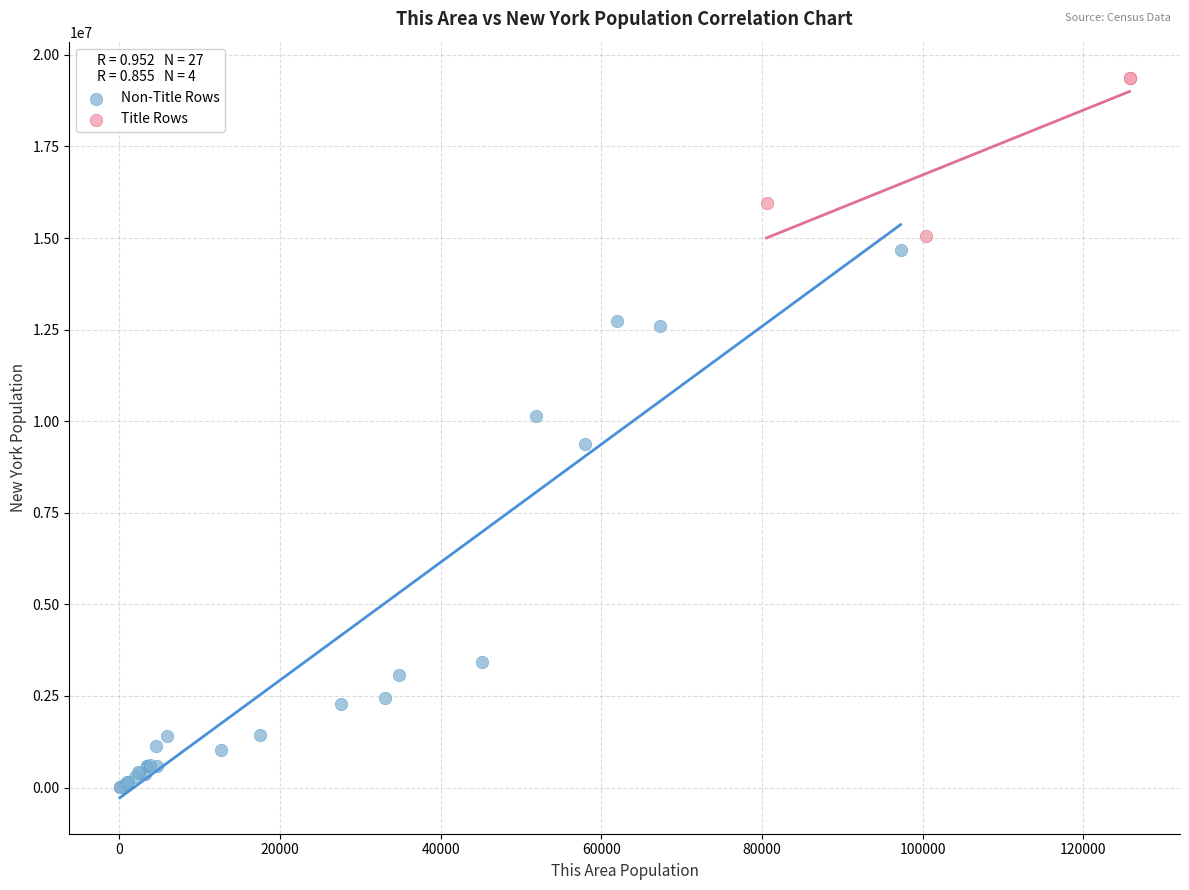

Which series reaches the minimum Y coordinate?

Non-Title Rows